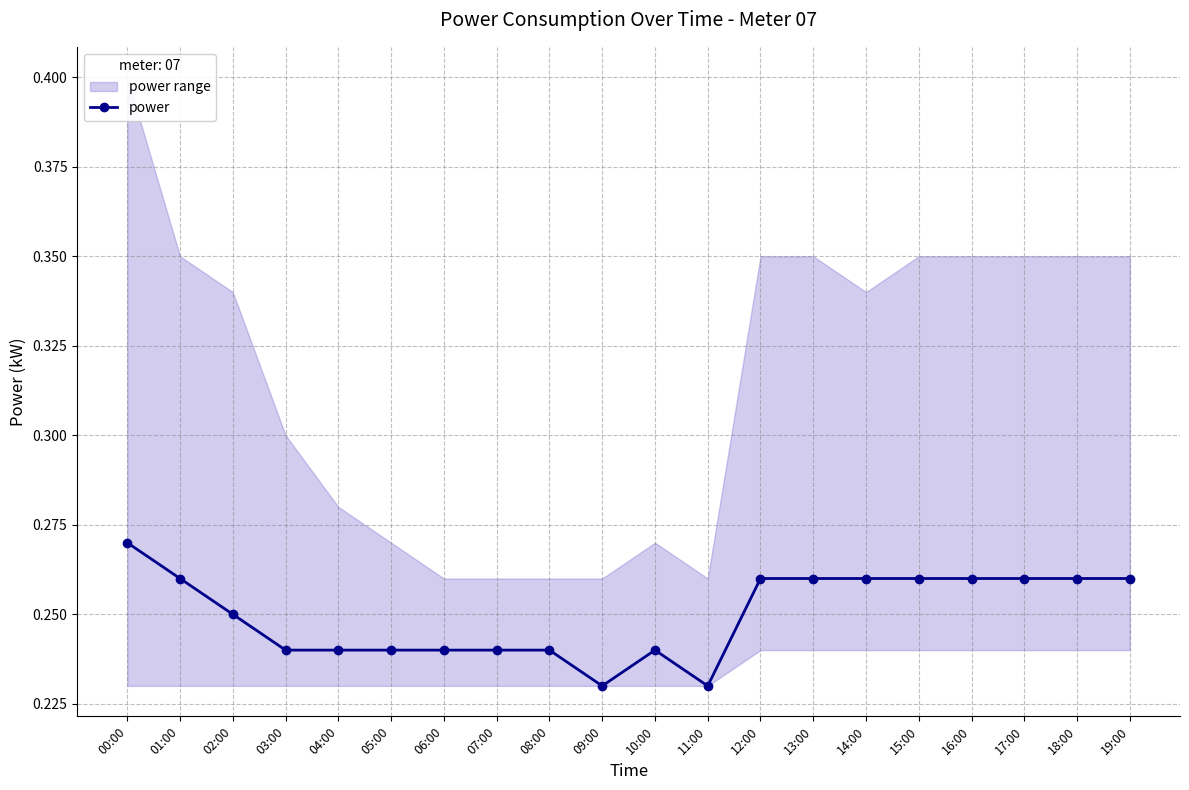

How many lines are shown in the chart?

1